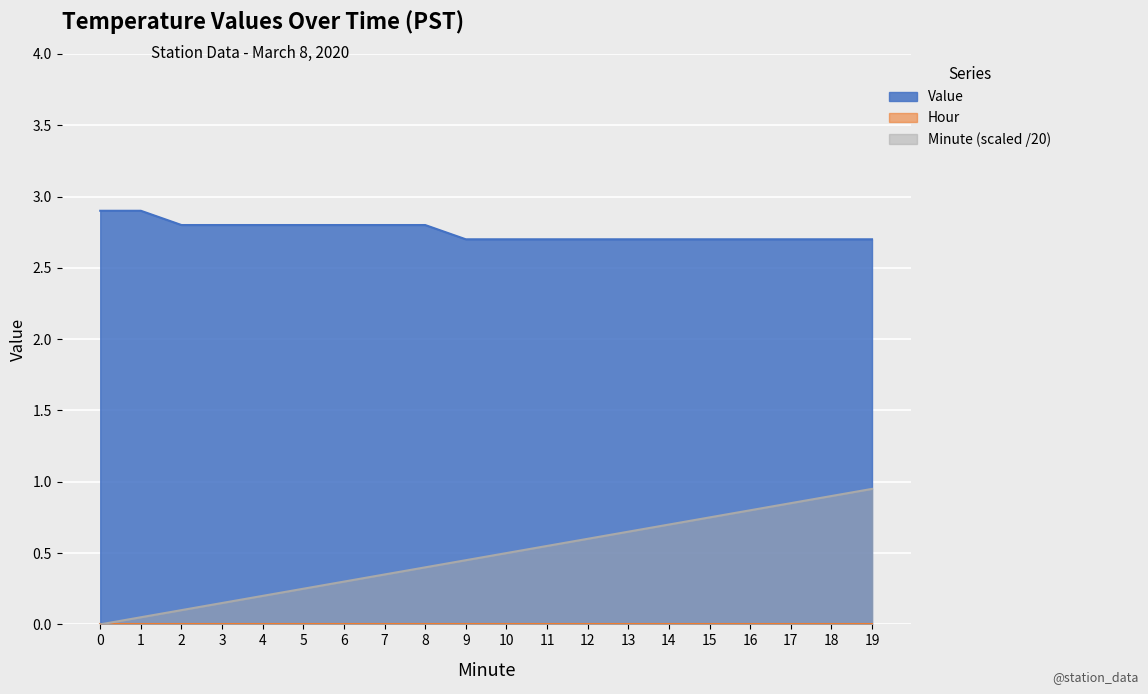

True or false: Minute and Value cross at least once.

False